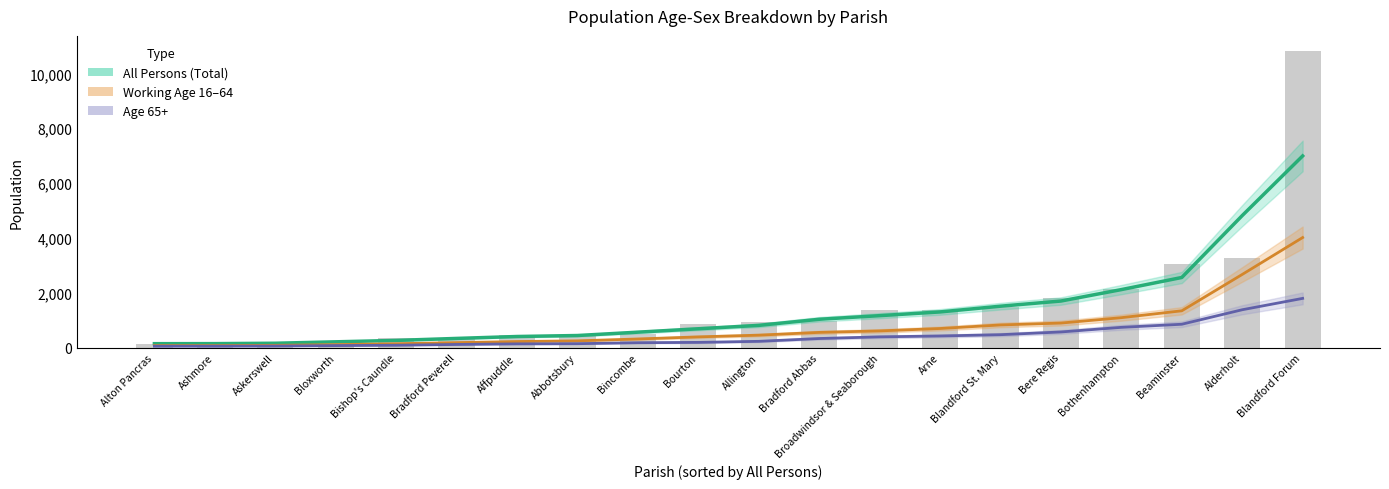

What is the difference between the maximum and minimum values in the All Persons (Total) series?

6843.0